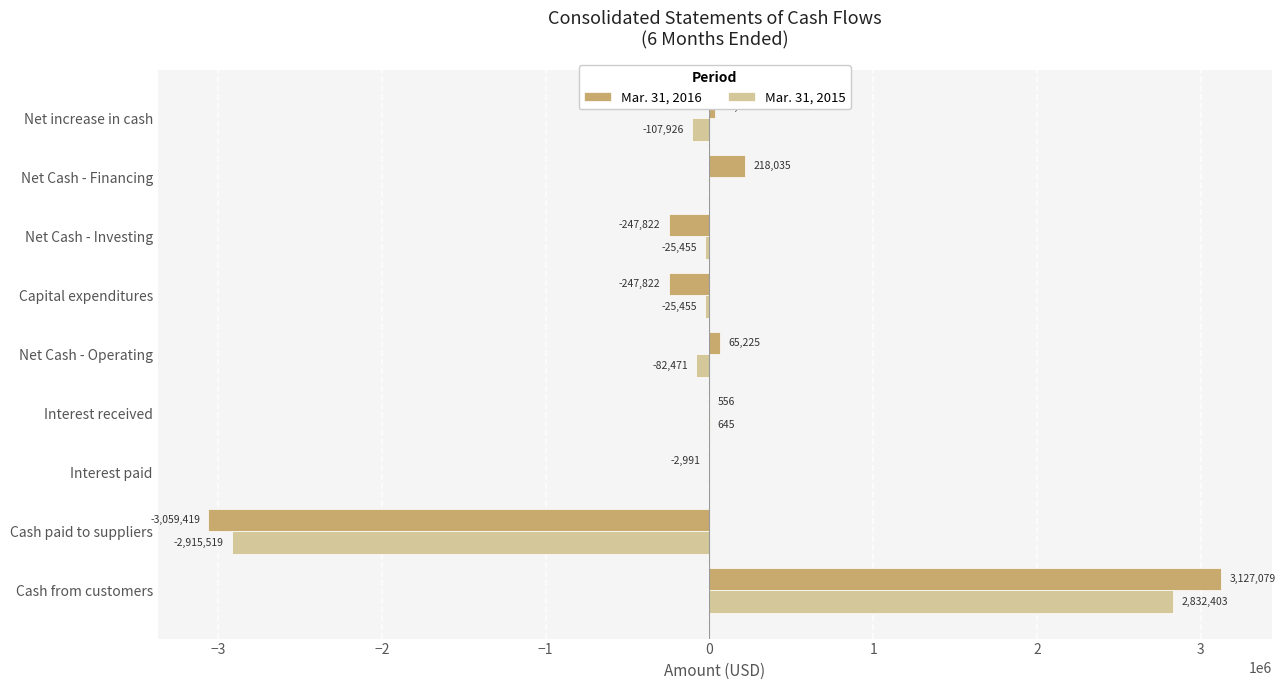

True or false: Mar. 31, 2016 has a value of -247822 at Net Cash - Investing.

True